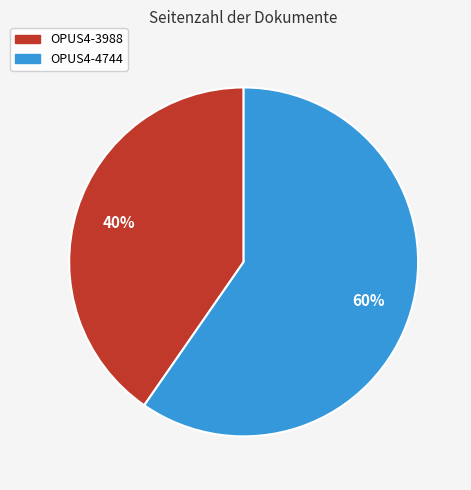

Approximately how many times larger is the value at OPUS4-3988 compared to OPUS4-4744?

0.7